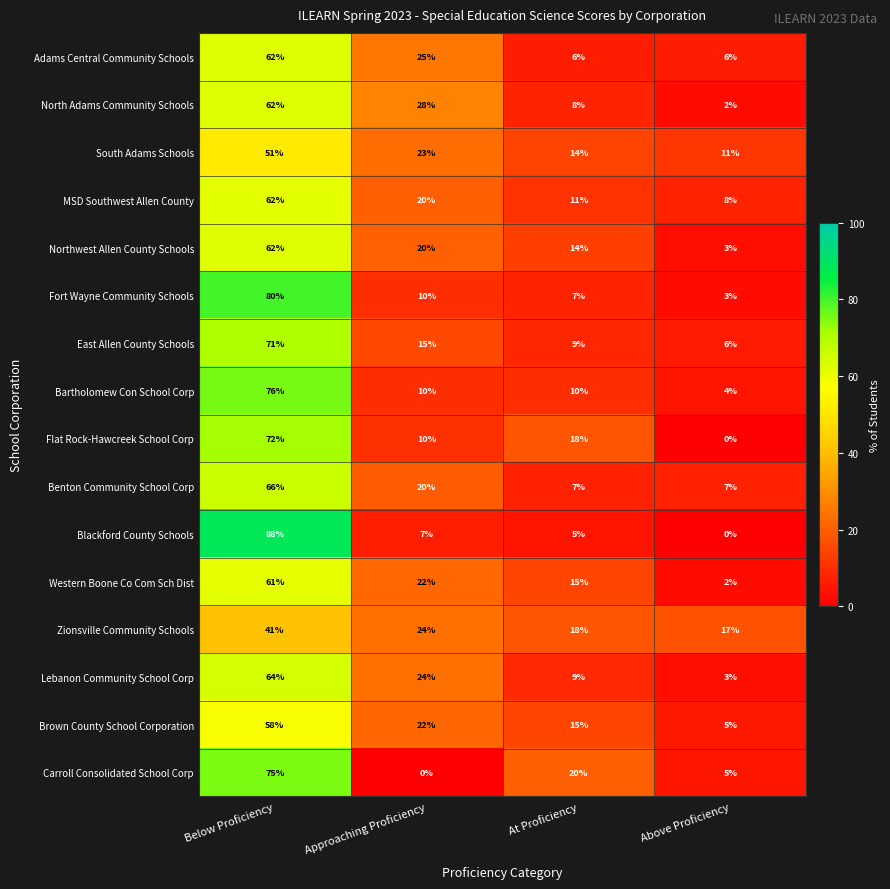

At which category is the sum across all series the highest?

Below Proficiency